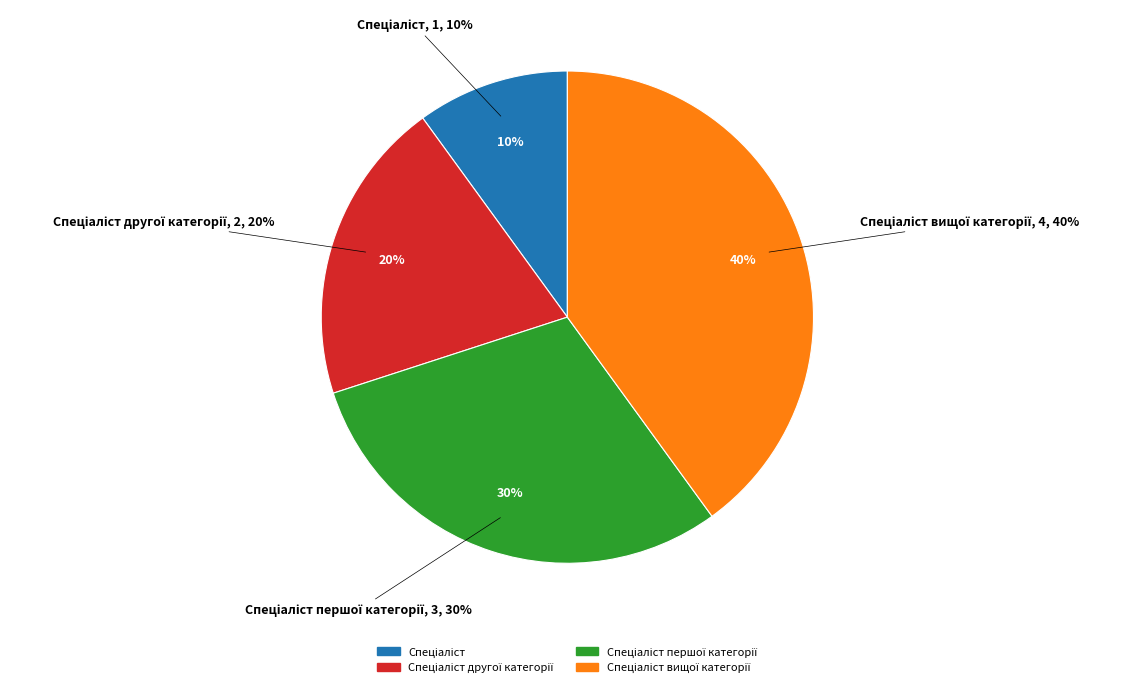

How many segments does this pie chart have?

4